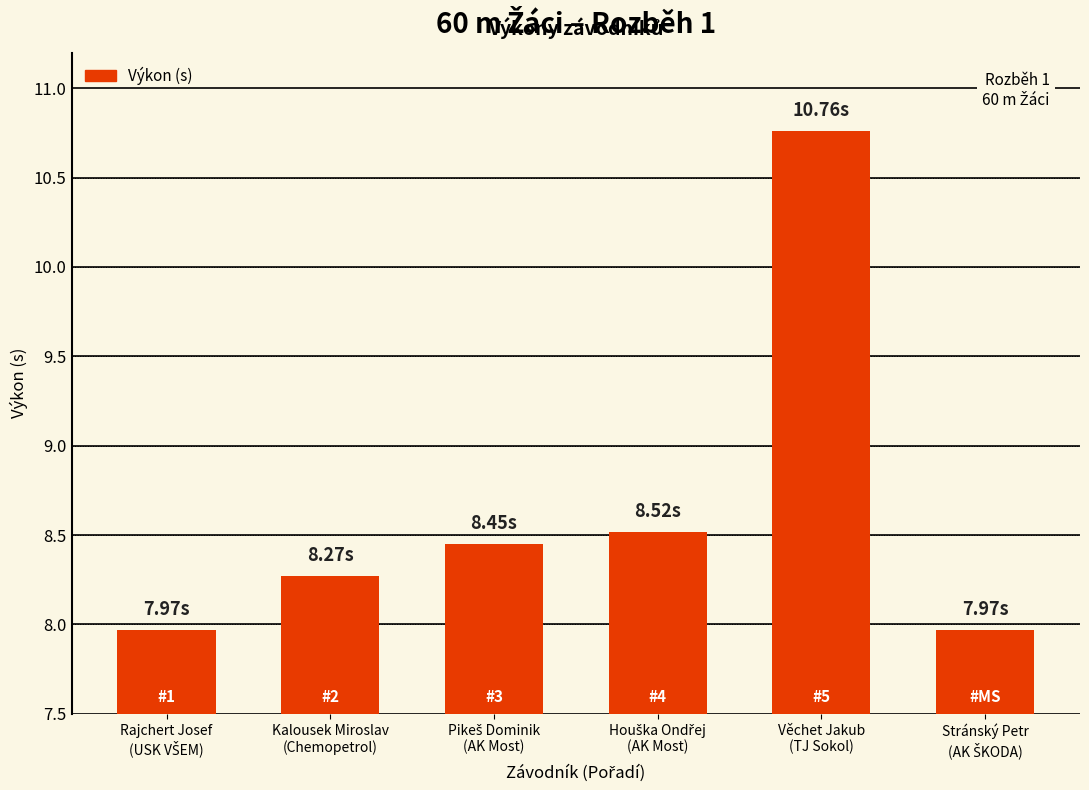

What is the difference between the maximum and second lowest values?

2.8